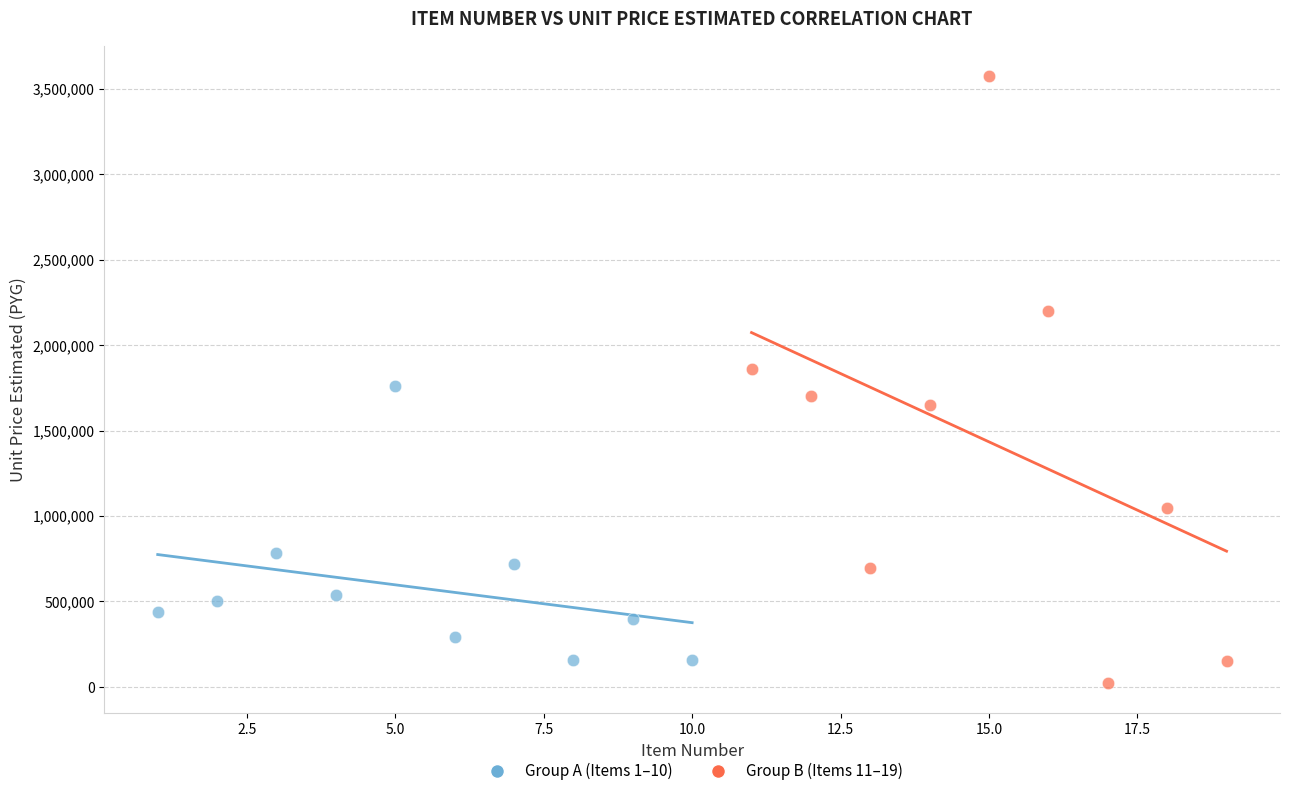

Which series contains the lowest Y value?

Group B (Items 11–19)